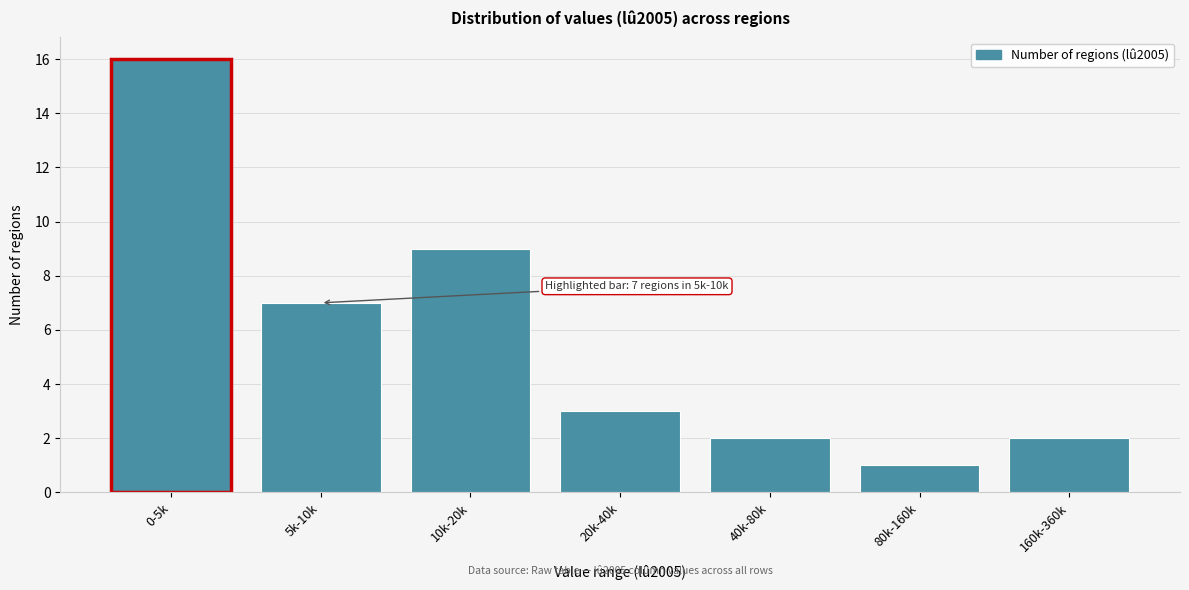

Reading left to right, extract all data points from this chart.

16	7	9	3	2	1	2